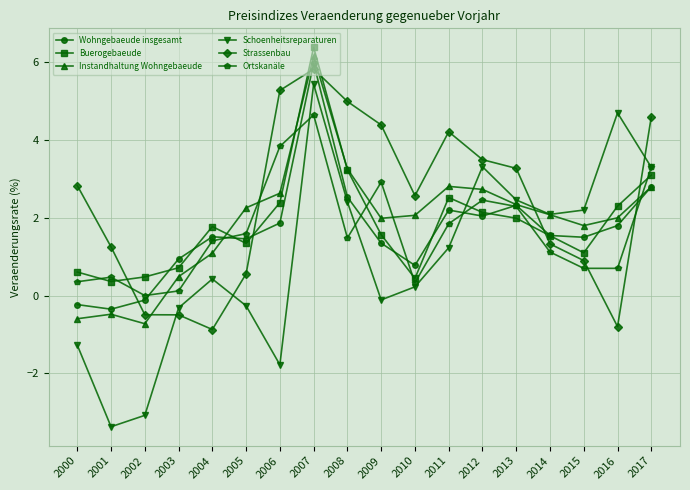

Which series has the largest range (max minus min)?

Schoenheitsreparaturen